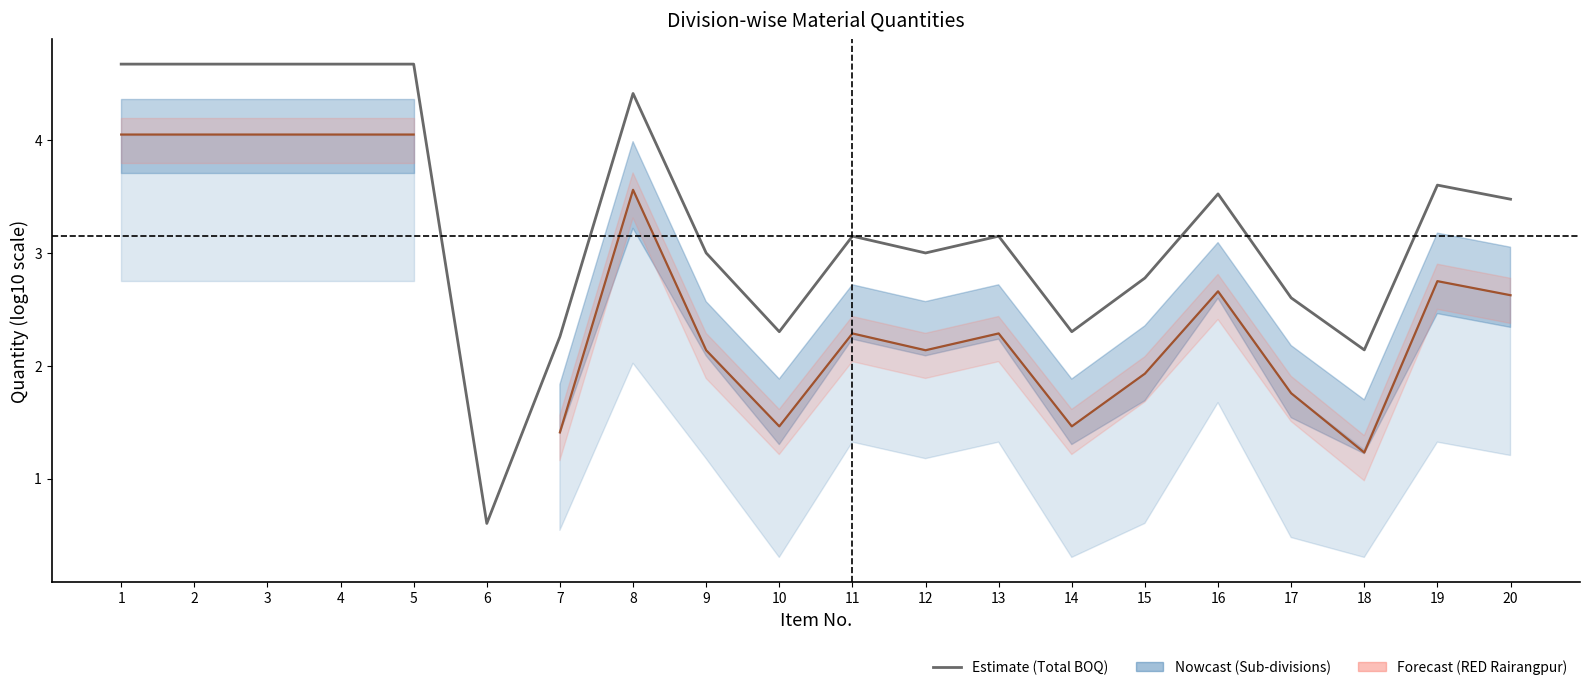

In RED Rairangpur (log10), how many points are higher than both neighbors (excluding endpoints)?

5